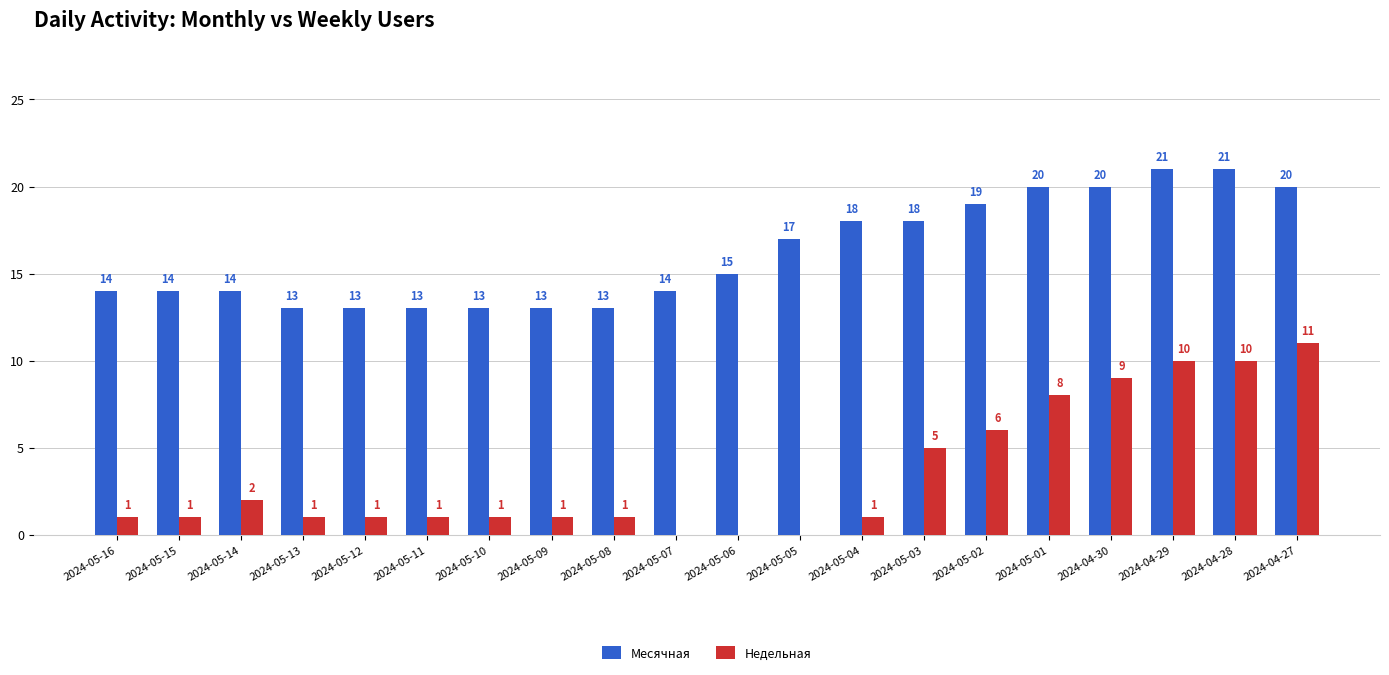

The value of Месячная at 2024-05-09 is 18. True or false?

False